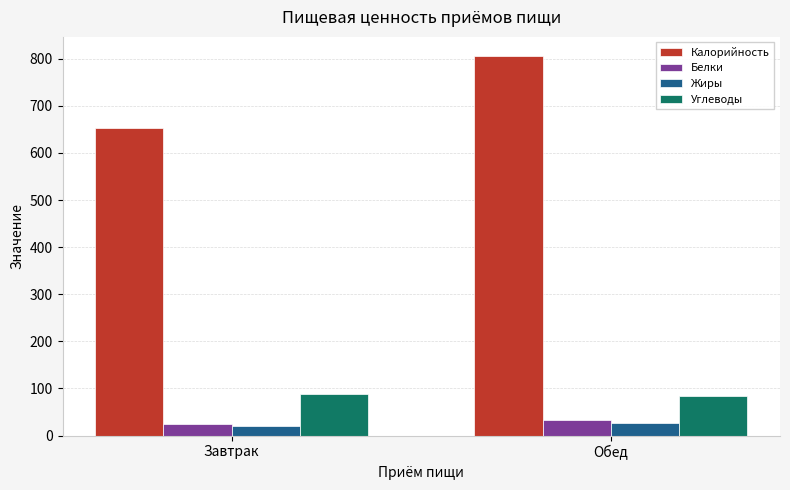

Is it true that Углеводы equals 59 at Обед?

False